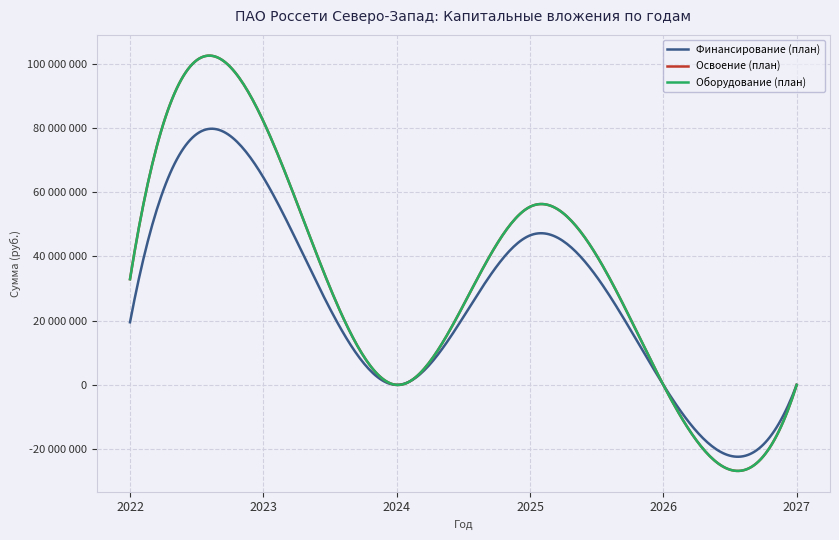

Is this an area chart (filled region under the line)?

No